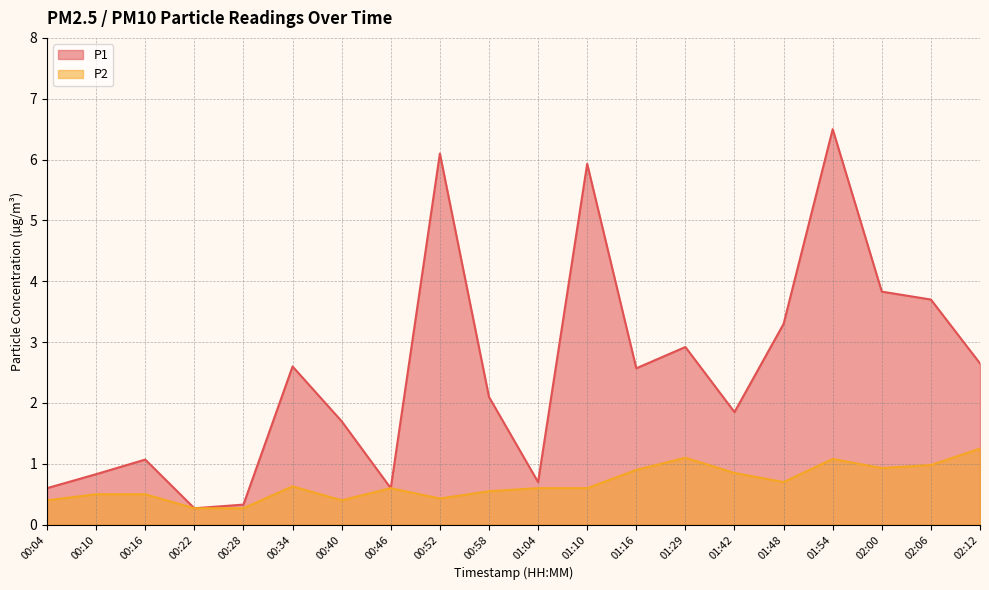

Reading left to right, transcribe all the data shown in this chart.

P1: 0.6	0.8	1.1	0.3	0.3	2.6	1.7	0.6	6.1	2.1	0.7	5.9	2.6	2.9	1.9	3.3	6.5	3.8	3.7	2.6
P2: 0.4	0.5	0.5	0.3	0.3	0.6	0.4	0.6	0.4	0.6	0.6	0.6	0.9	1.1	0.8	0.7	1.1	0.9	1.0	1.2